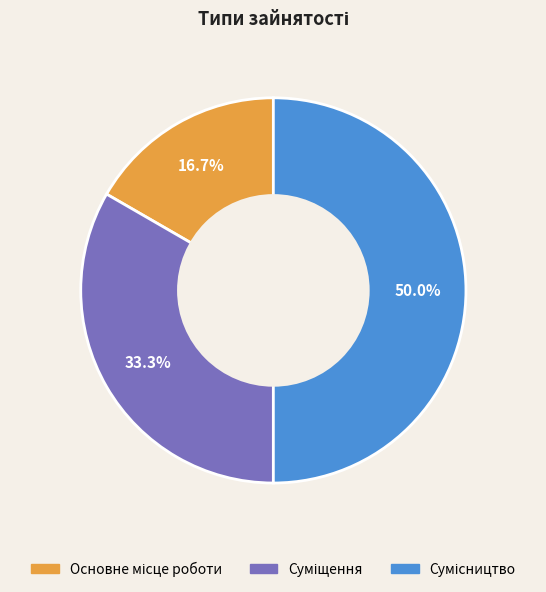

How many segments does this pie chart have?

3